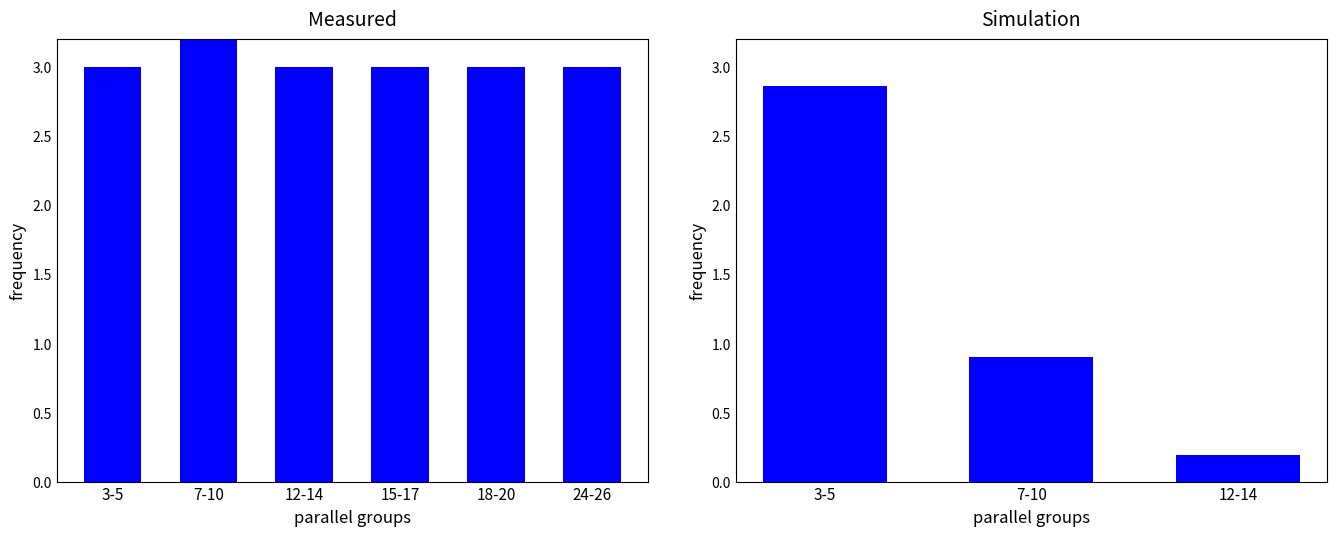

Where is the data nearest to the value 1?

7-10